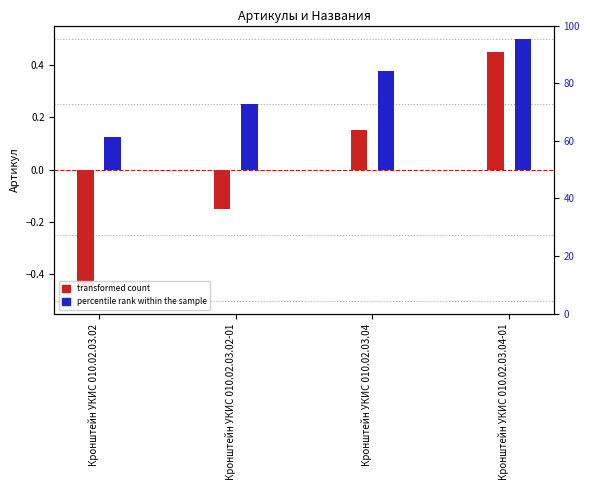

List the series in order of their overall mean, lowest first.

transformed count, percentile rank within the sample